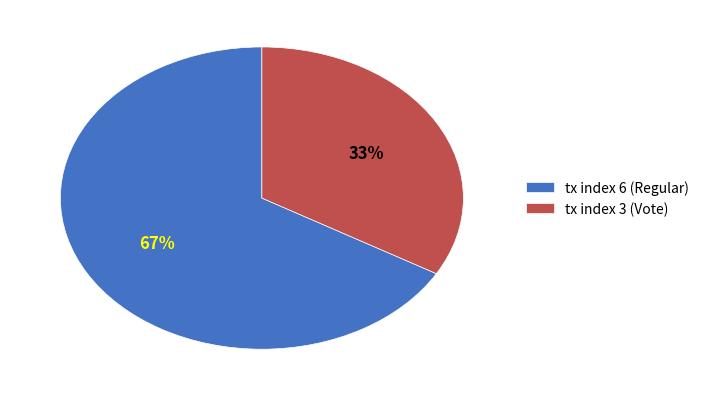

Which category has the smallest portion of the pie?

tx index 3 (Vote)